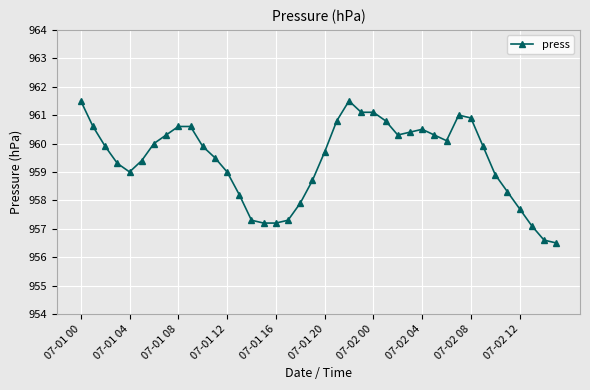

Does the chart have visible grid lines?

Yes